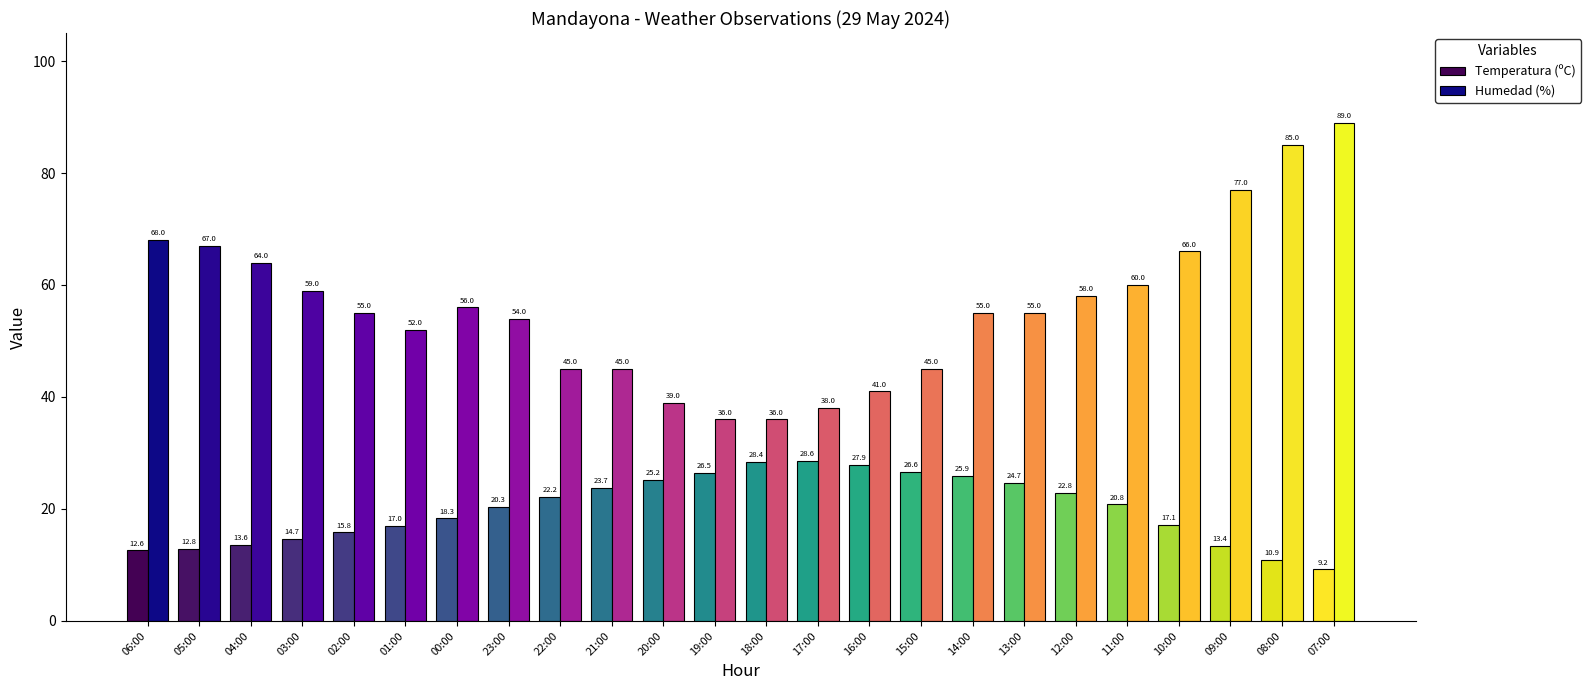

What is the difference between the highest and lowest values at 12:00?

35.2